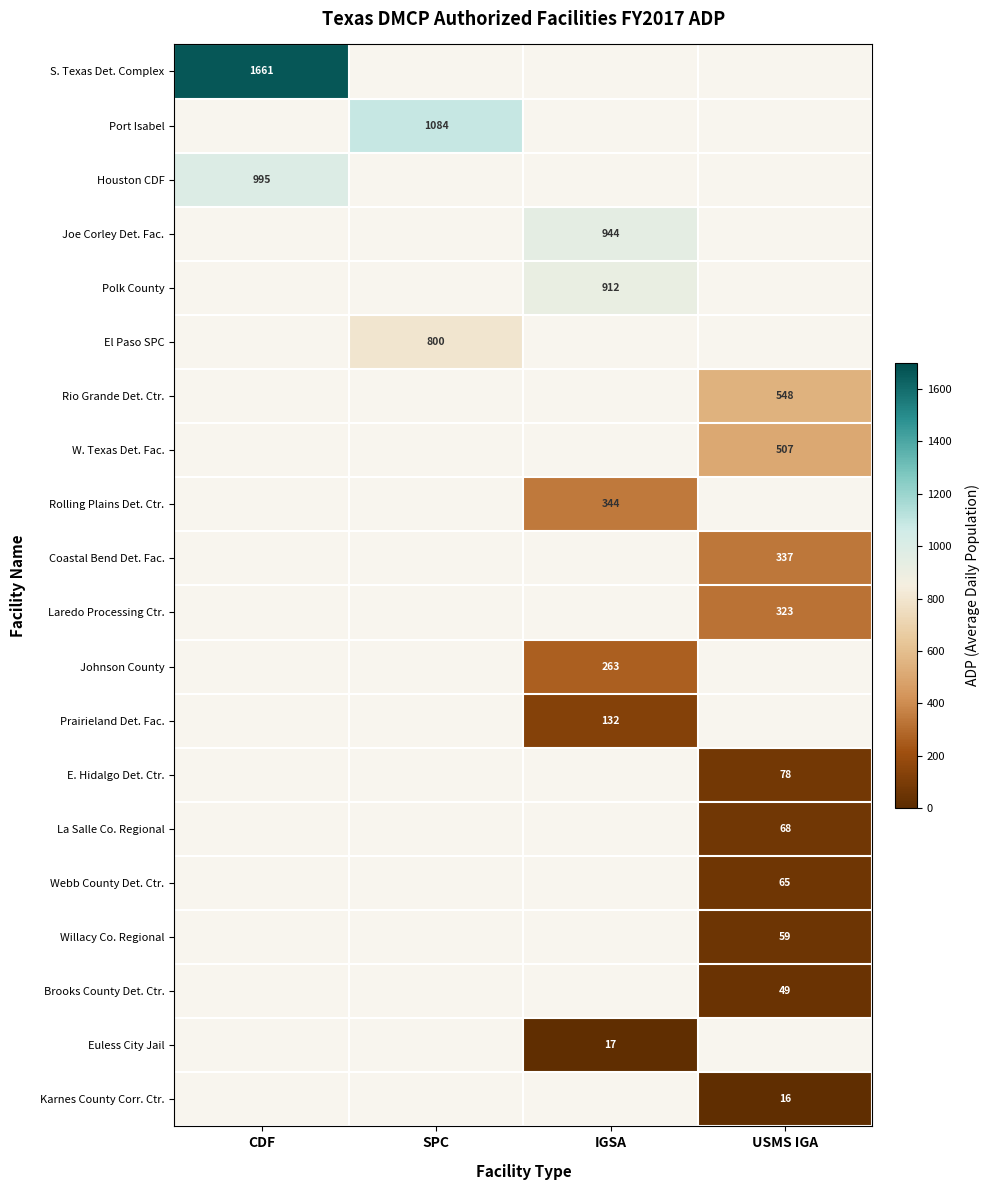

Which has a higher value, USMS IGA or CDF?

CDF